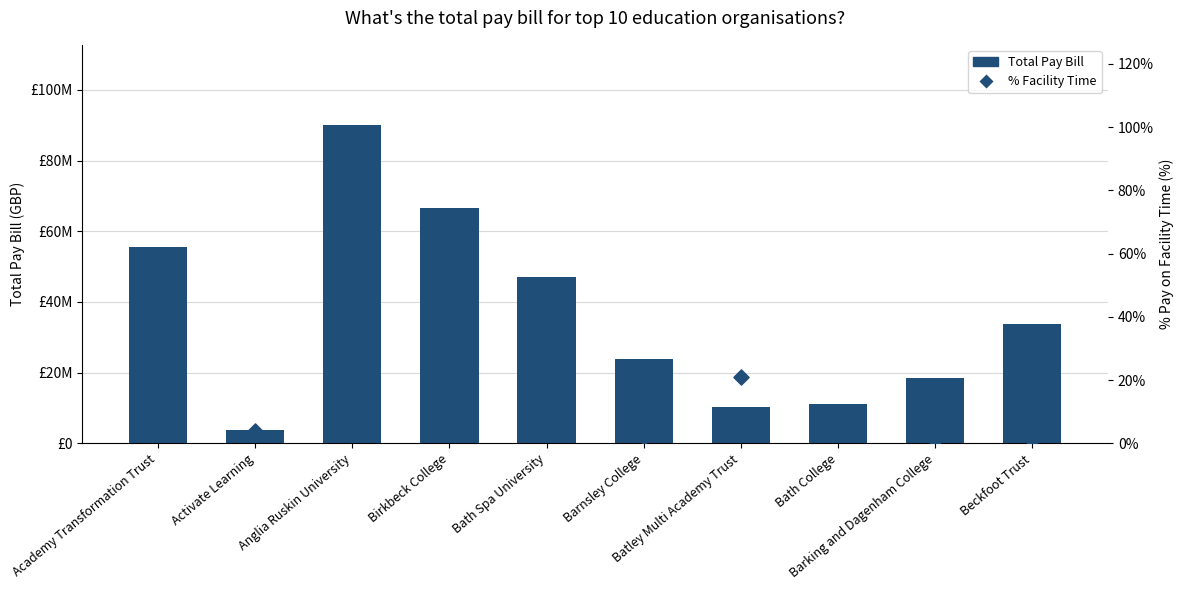

Which series contains the lowest Y value?

% Facility Time